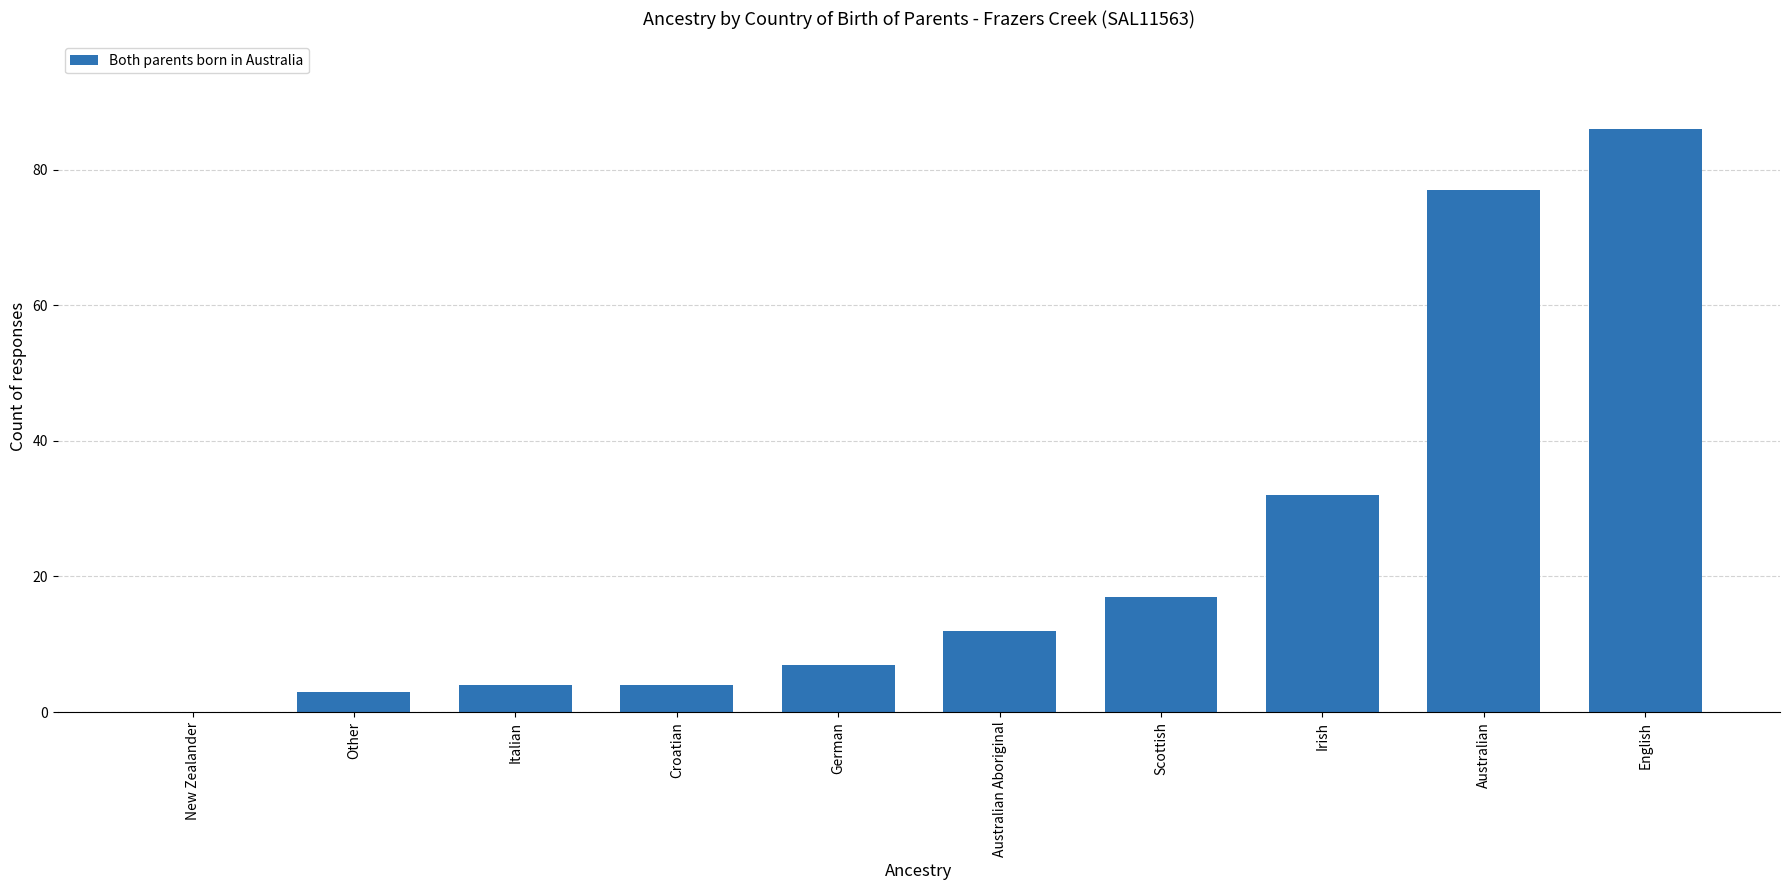

At which category does the chart reach its peak across all series?

English